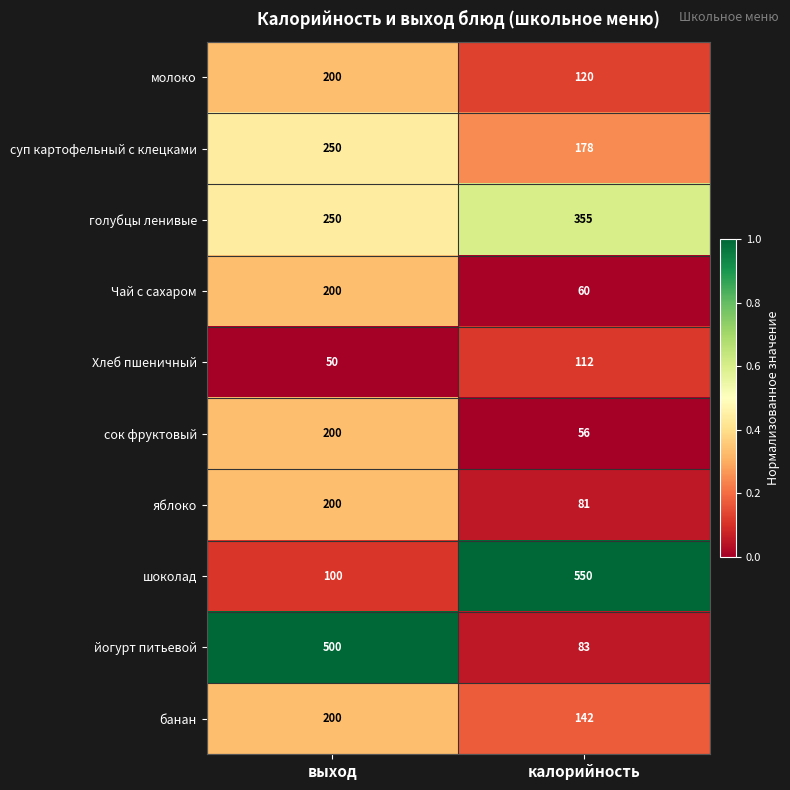

What is the difference between the шоколад values at калорийность and выход?

450